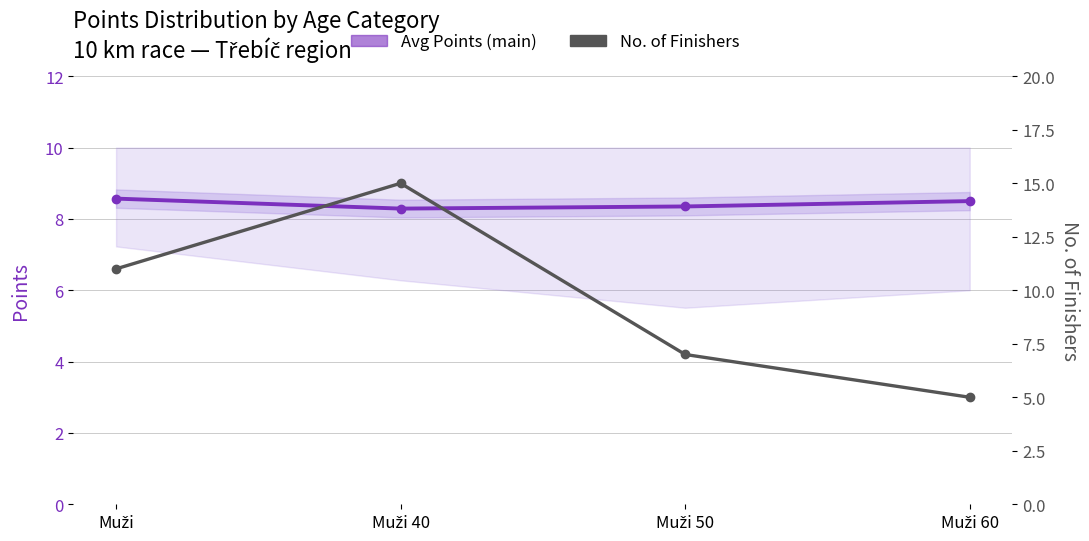

At which category is the sum across all series the highest?

Muži 40